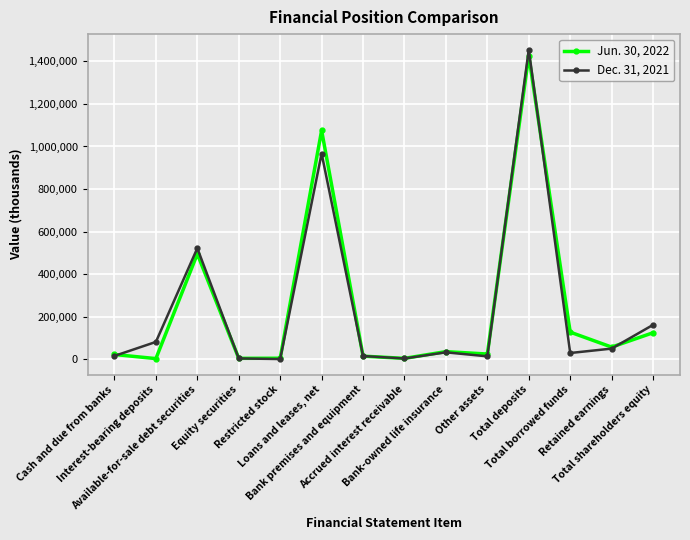

Is the value of Jun. 30, 2022 at Total deposits greater than the value of Dec. 31, 2021 at Restricted stock?

Yes